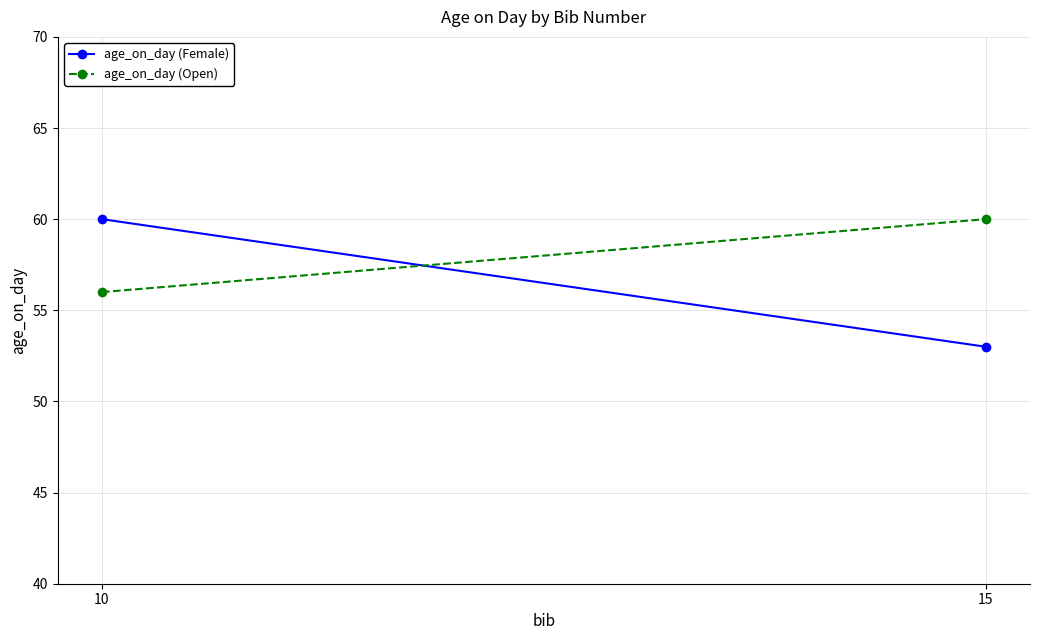

What are all the series names shown in the legend?

age_on_day (Female), age_on_day (Open)